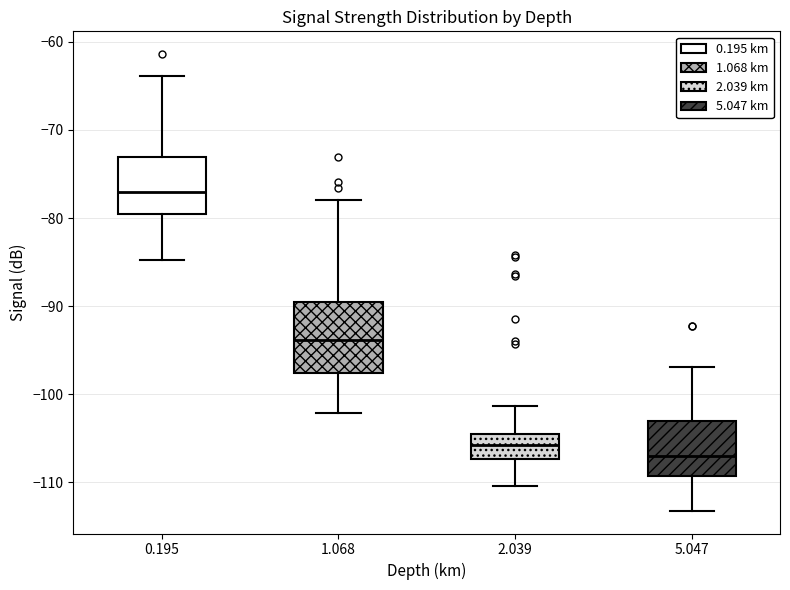

Which box's median line is the highest?

0.195